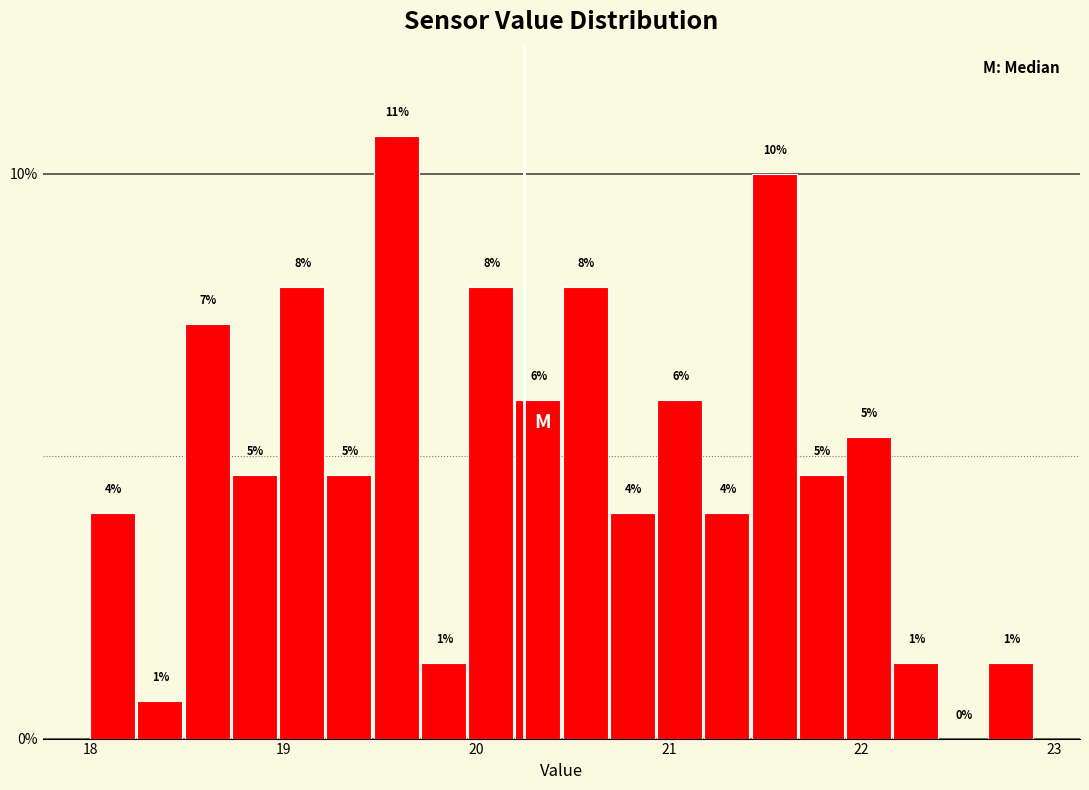

Around what value on the x-axis is the tallest bar? Give the approximate position of its centre, as read against the axis.

19.6